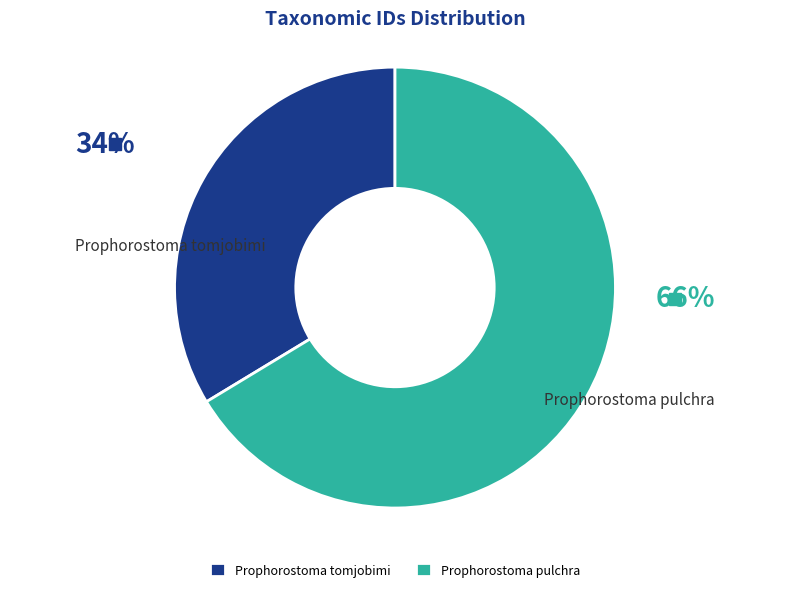

Which slice represents more than half of the pie?

Prophorostoma pulchra